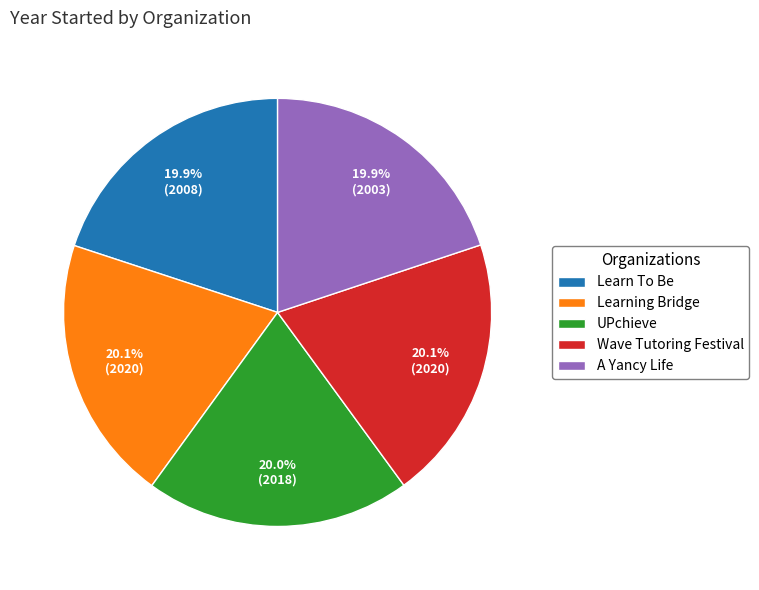

What percentage is NOT represented by A Yancy Life?

80.1%